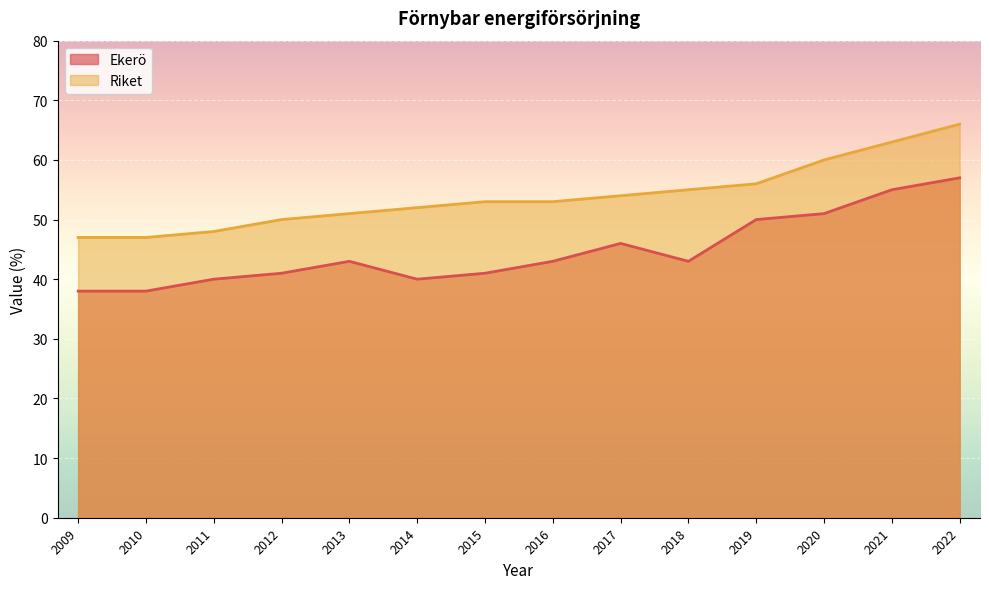

True or false: Ekerö and Riket cross at least once.

False